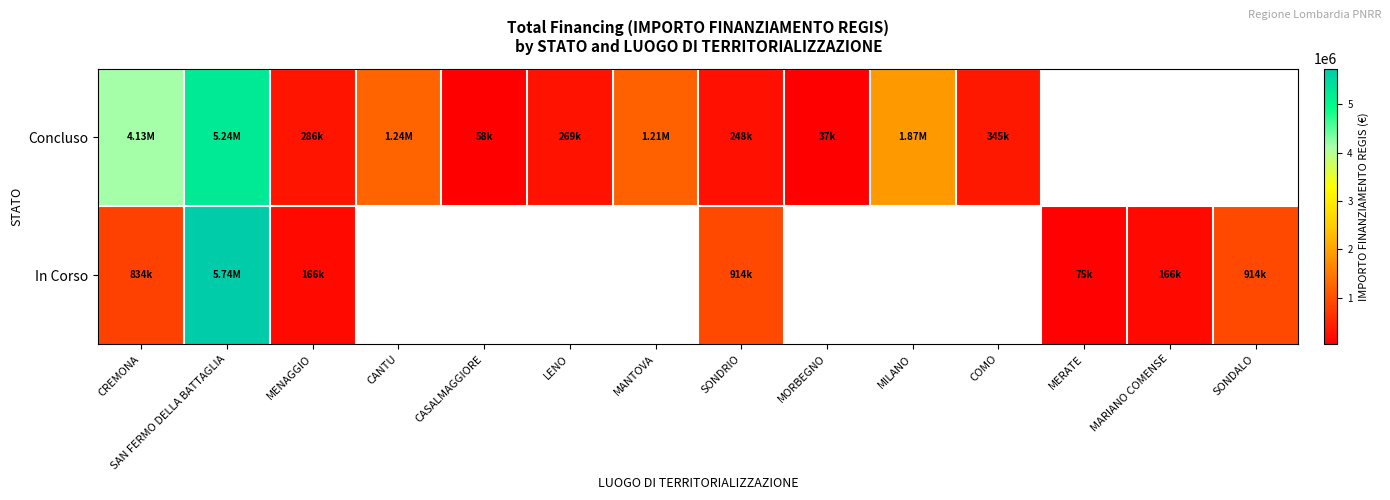

Which label corresponds to the smallest value in the chart?

MORBEGNO